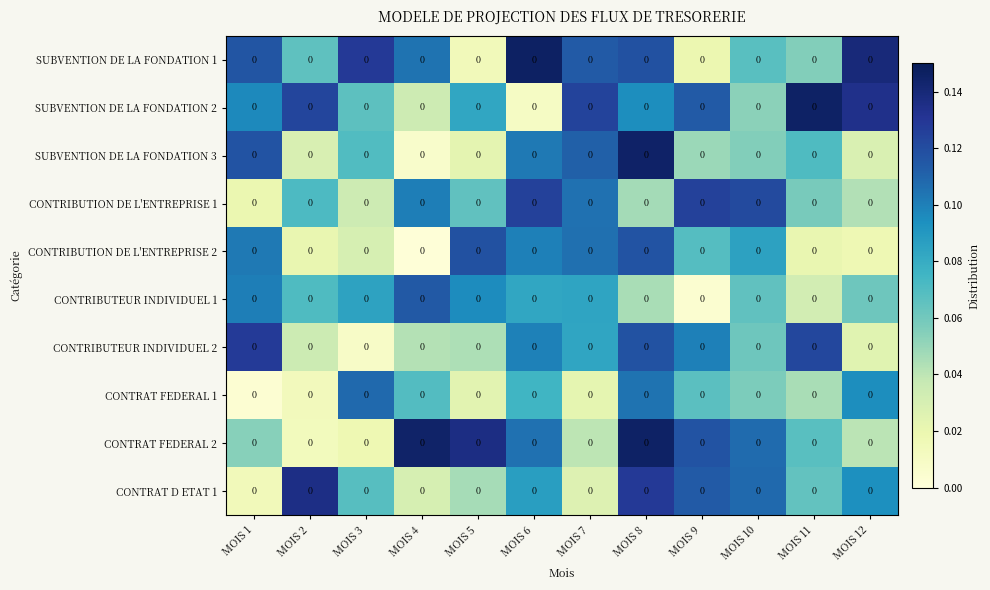

What is the difference between the highest and lowest values at MOIS 12?

0.1